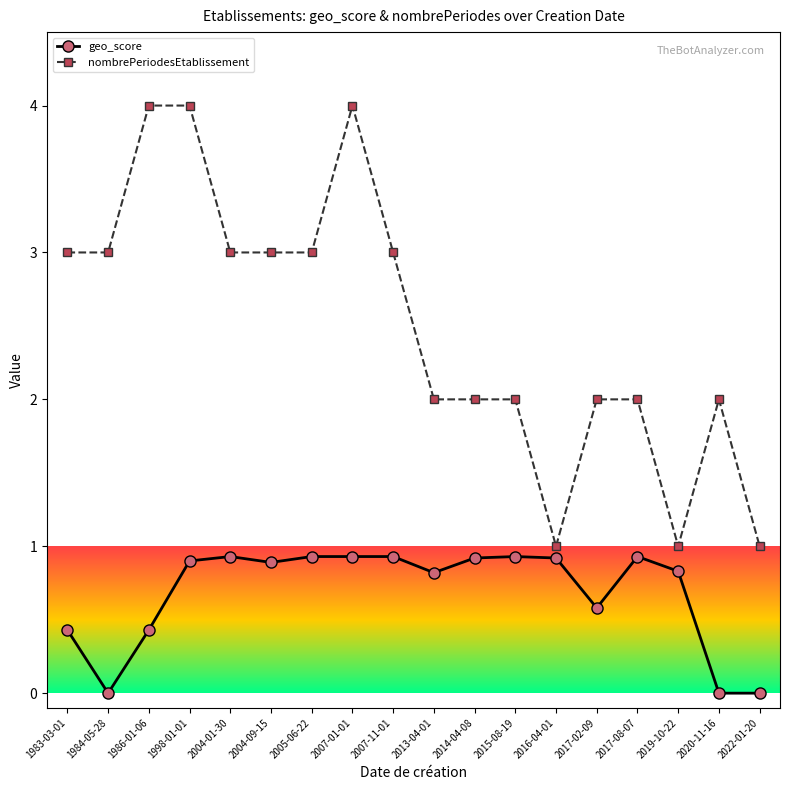

What is the sum of all nombrePeriodesEtablissement values?

45.0